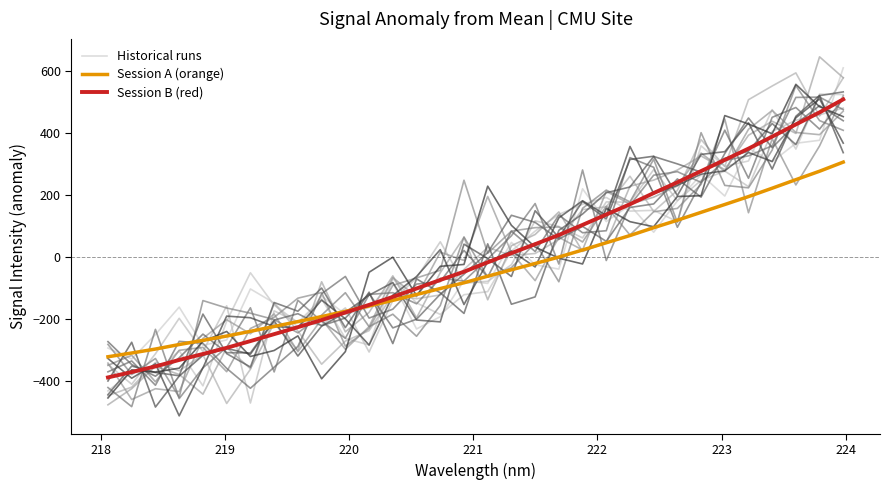

What is the highest value of the Historical runs series?

609.8